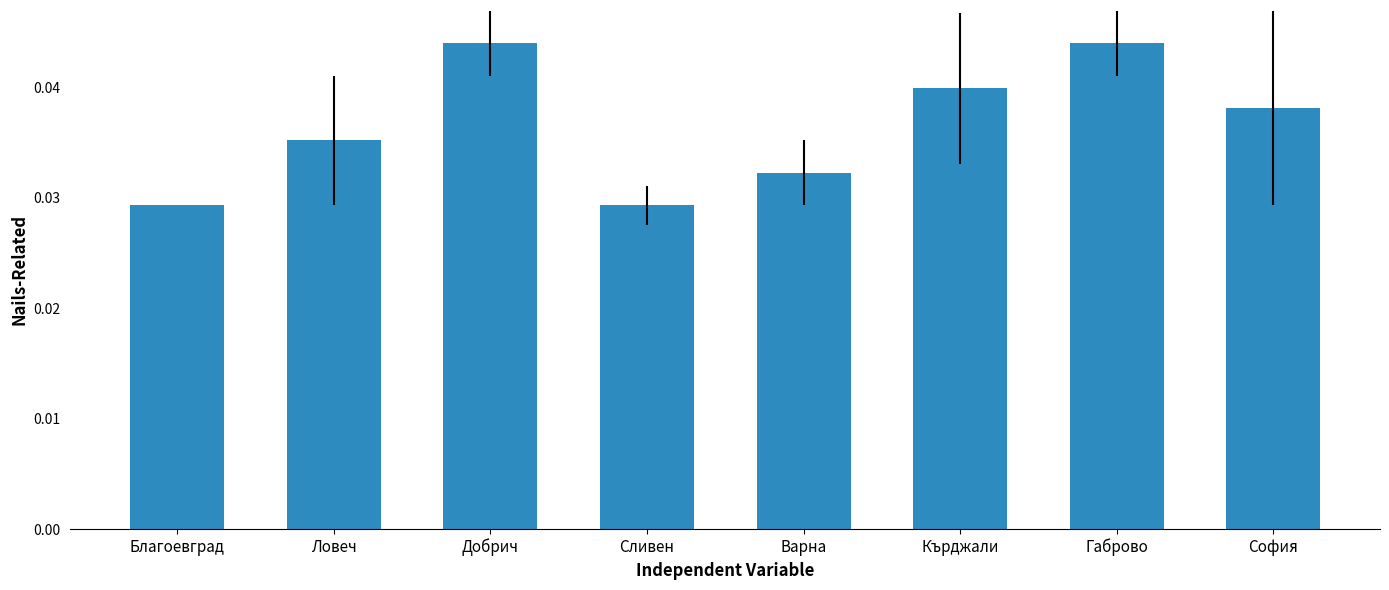

Are the bars grouped side by side (vs. stacked)?

No